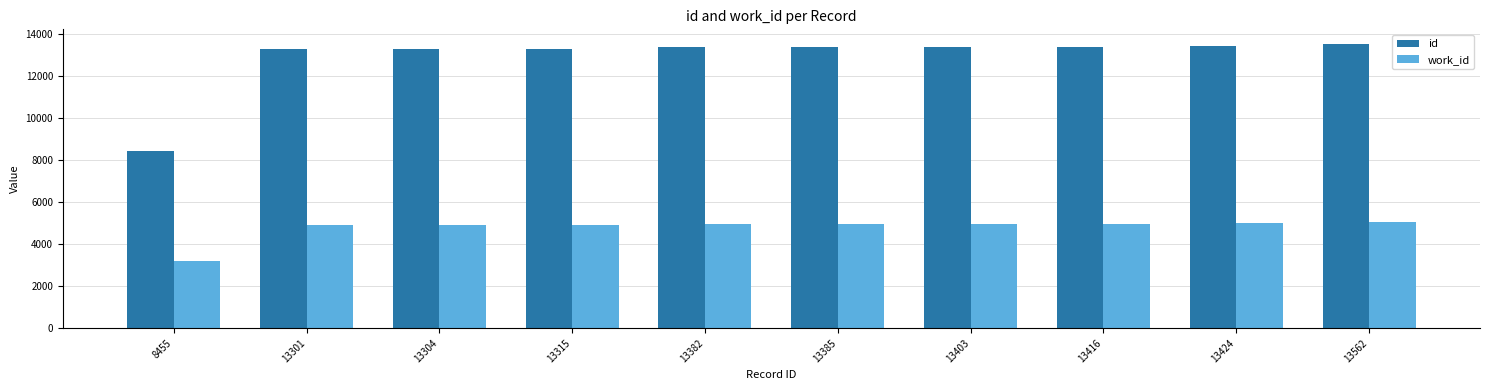

Which category has the lowest value in the work_id series?

8455